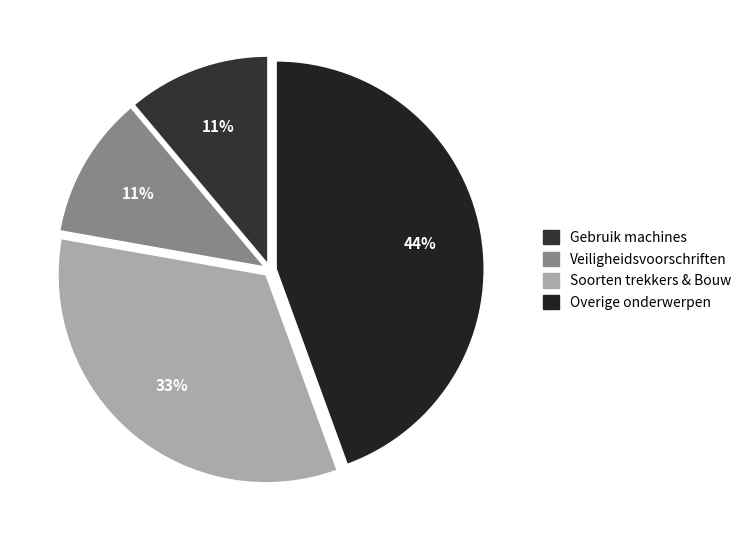

How many slices are in this pie chart?

4